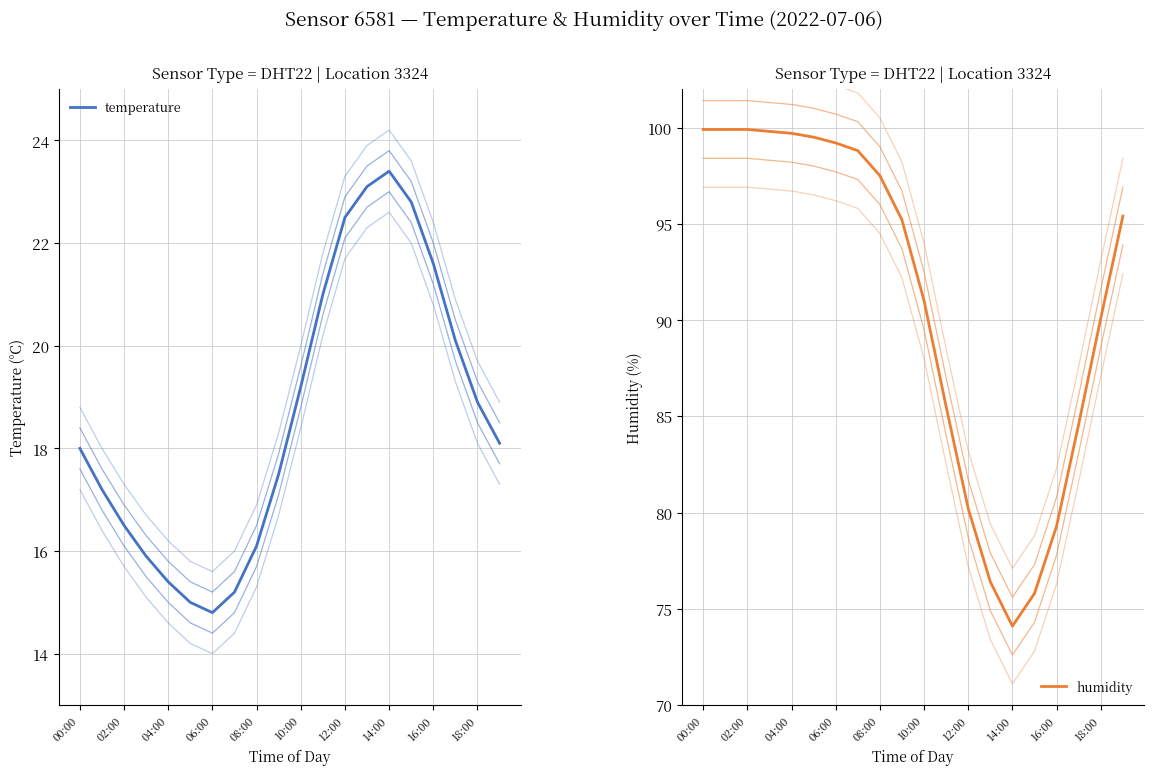

Is this an area chart (filled region under the line)?

No